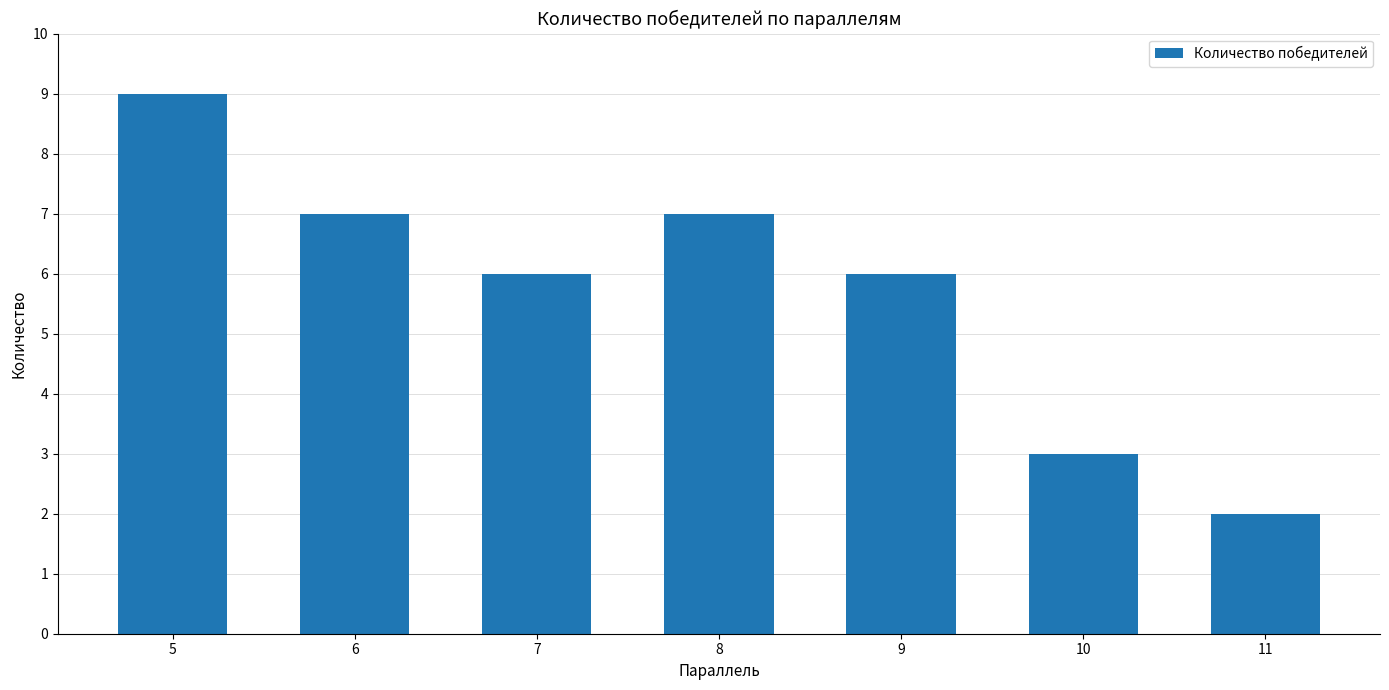

What is the value of the 1st bar from the left?

9